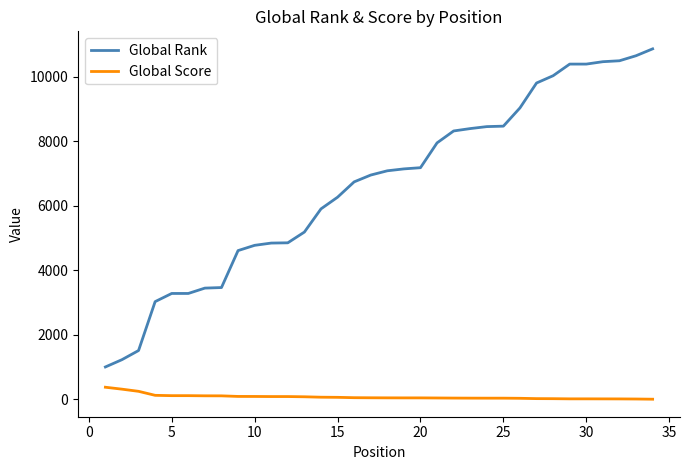

List the series in order of their overall mean, highest first.

Global Rank, Global Score